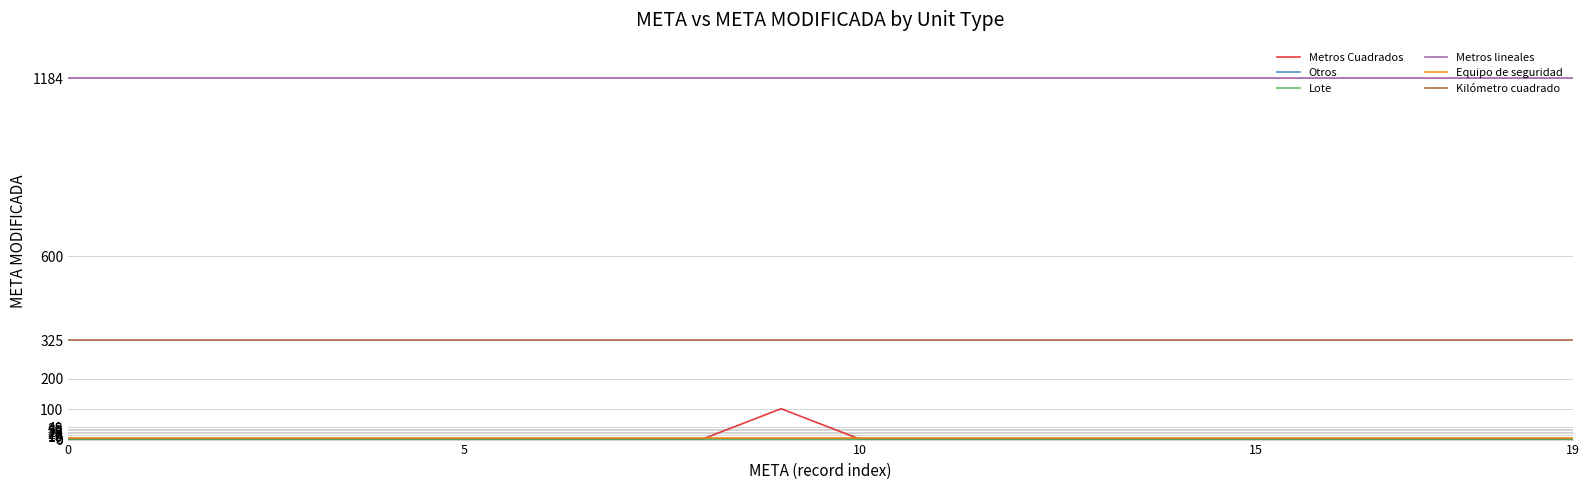

True or false: Metros lineales and Kilómetro cuadrado intersect in this chart.

False